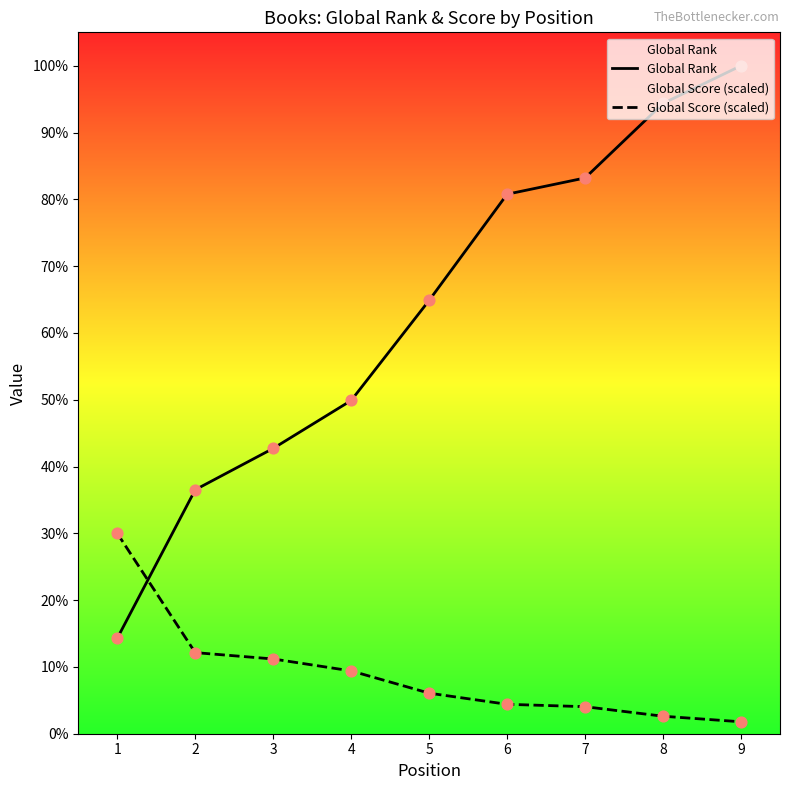

At which category is the sum across all series the highest?

9